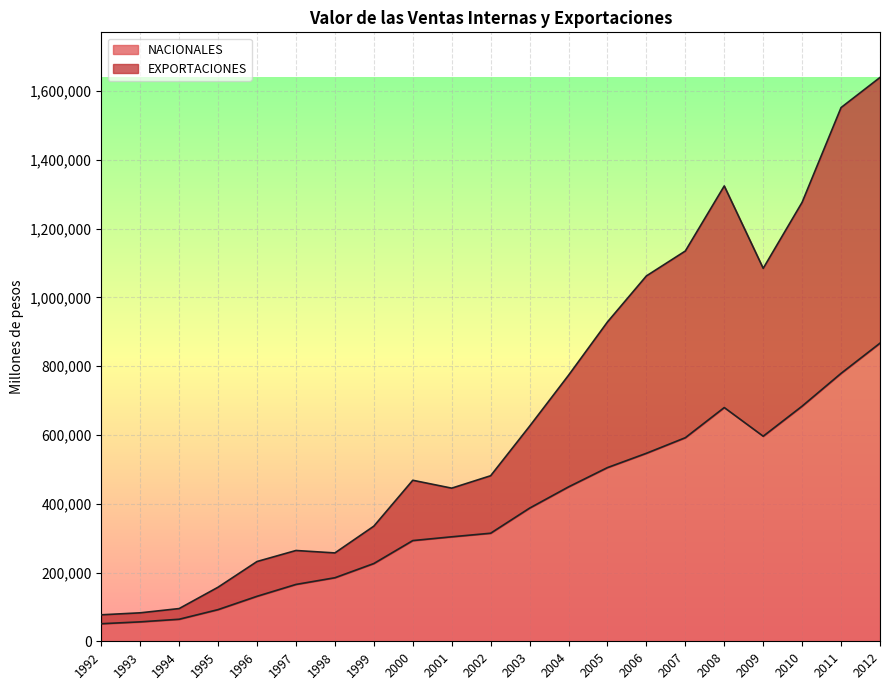

Reading left to right, list all the values displayed in this chart.

NACIONALES: 1992=51068	1993=56503	1994=64117	1995=92125	1996=130844	1997=165342	1998=184781	1999=226137	2000=292880	2001=303853	2002=314271	2003=387237	2004=449013	2005=505109	2006=546738	2007=592048	2008=679754	2009=596370	2010=683853	2011=779198	2012=867037
EXPORTACIONES: 1992=77003	1993=82791	1994=95160	1995=157309	1996=231993	1997=264030	1998=256987	1999=334814	2000=468267	2001=445330	2002=481437	2003=625429	2004=773587	2005=928643	2006=1062495	2007=1134975	2008=1324172	2009=1084630	2010=1276761	2011=1552163	2012=1639736